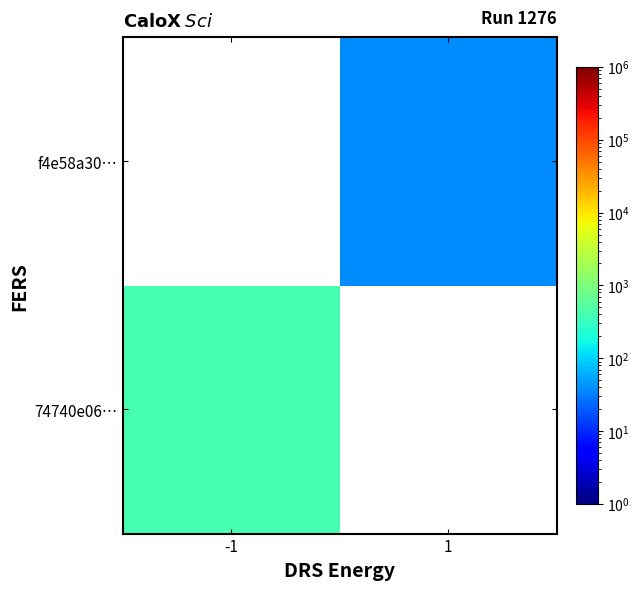

Rank the categories by f4e58a30… value from highest to lowest.

-1, 1